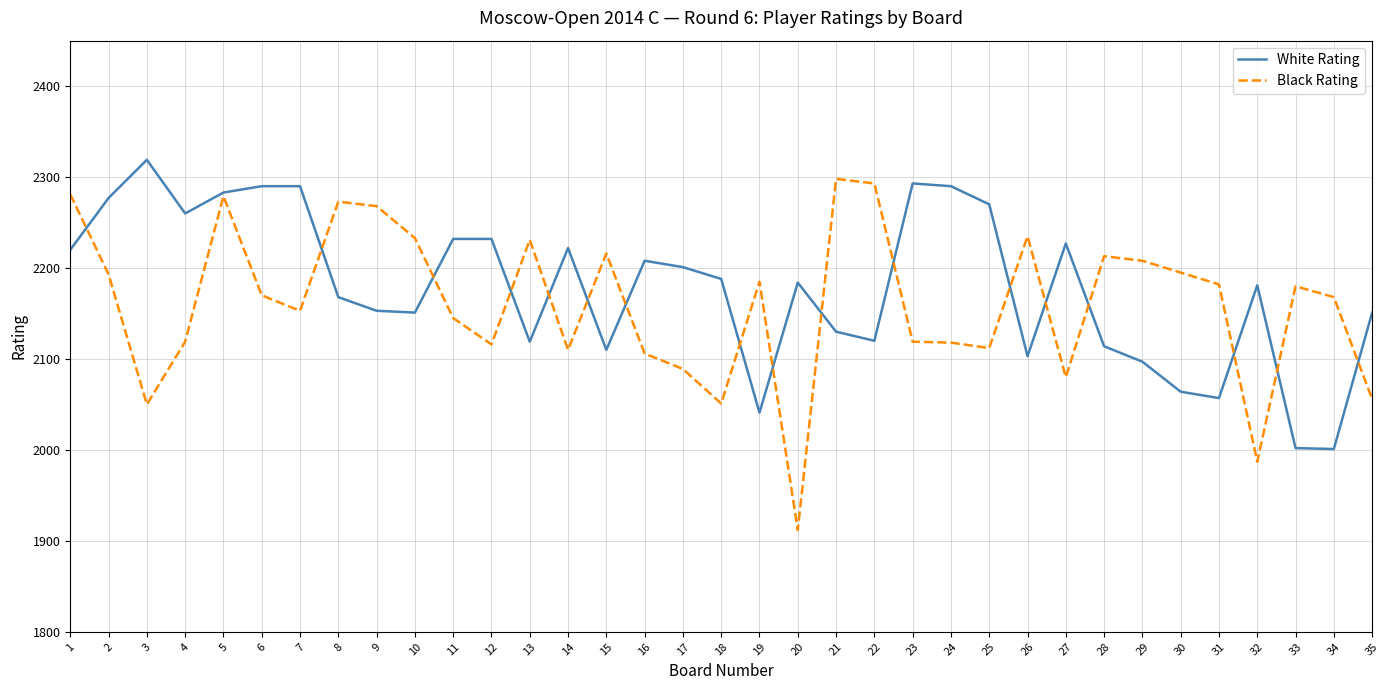

The value of Black Rating at 25 is 458. True or false?

False